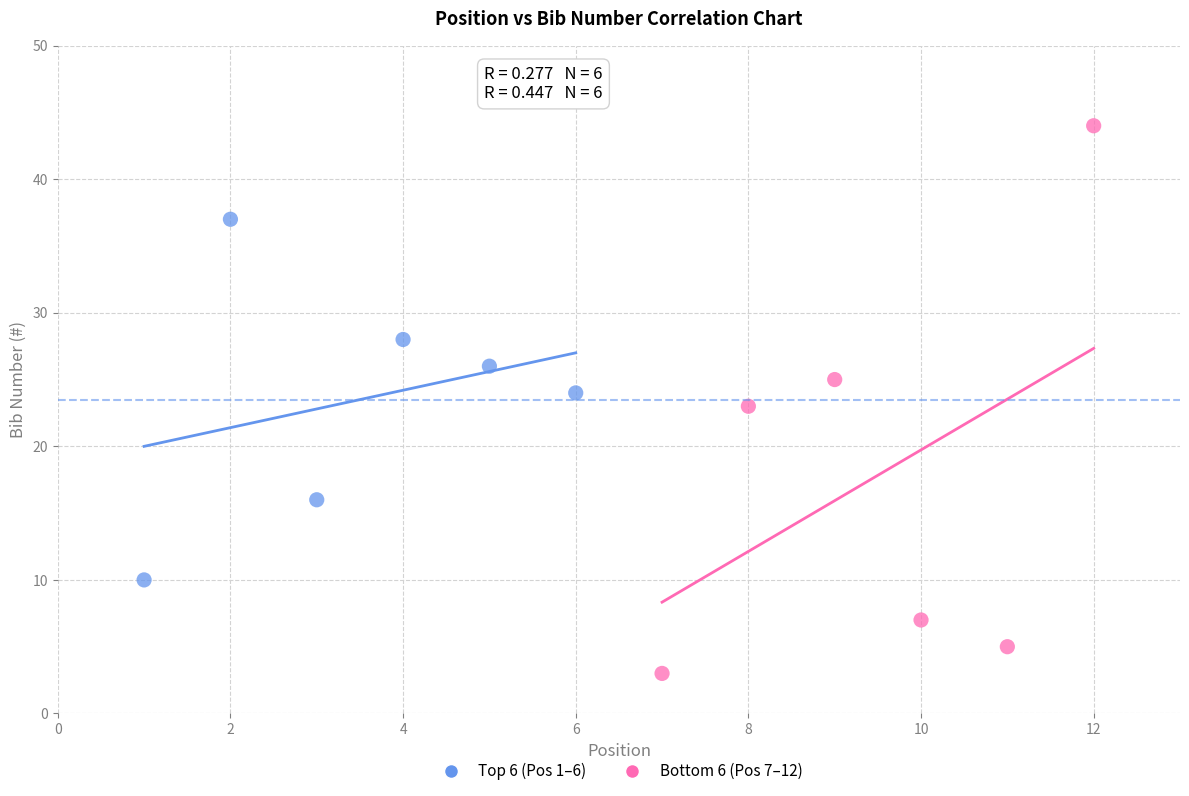

Which series reaches the maximum Y coordinate?

Bottom 6 (Pos 7–12)